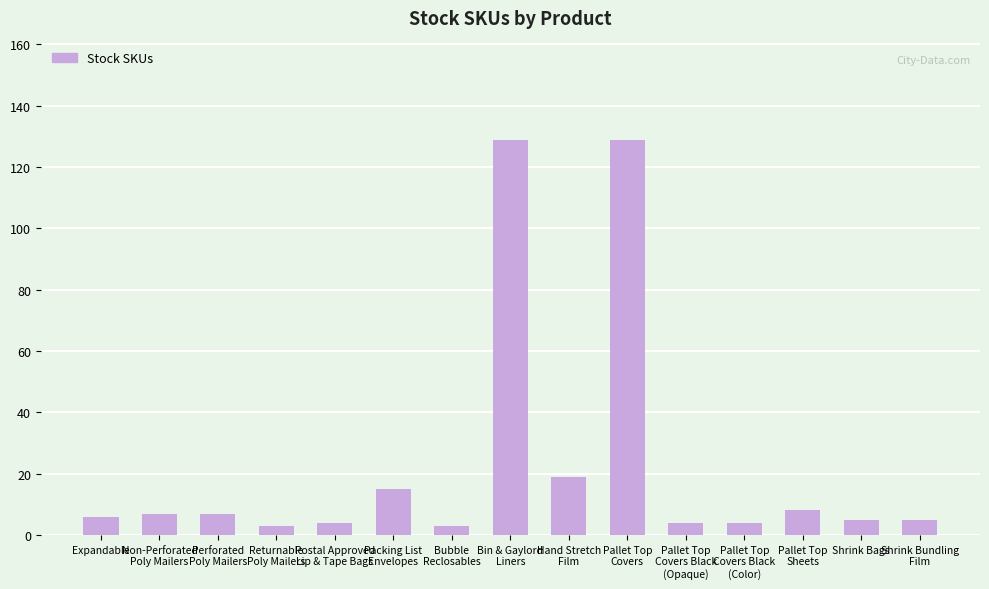

What is the average value?

23